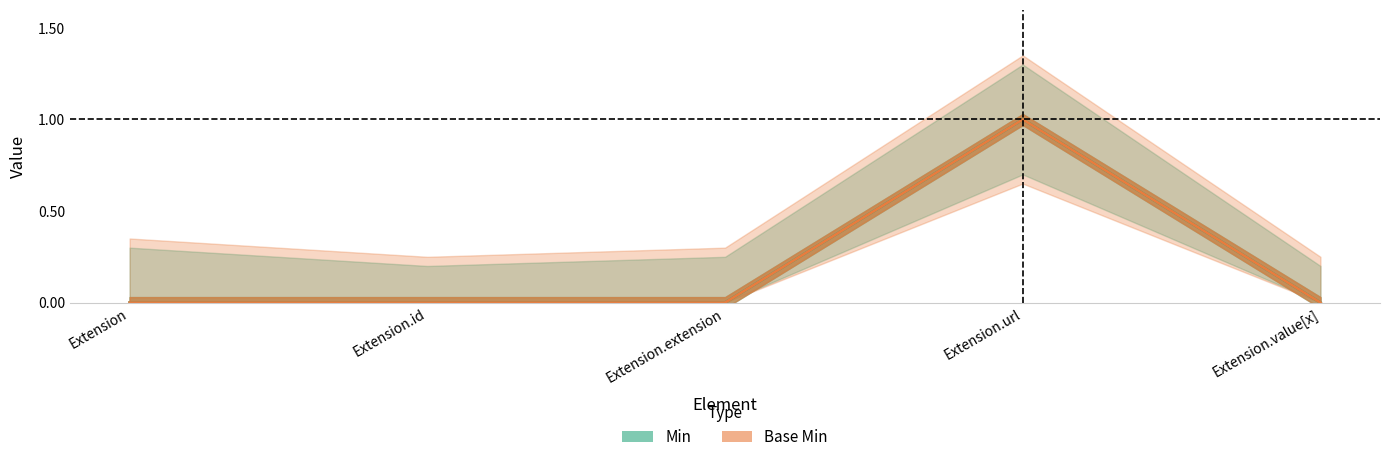

At how many categories does at least one series exceed 0?

1